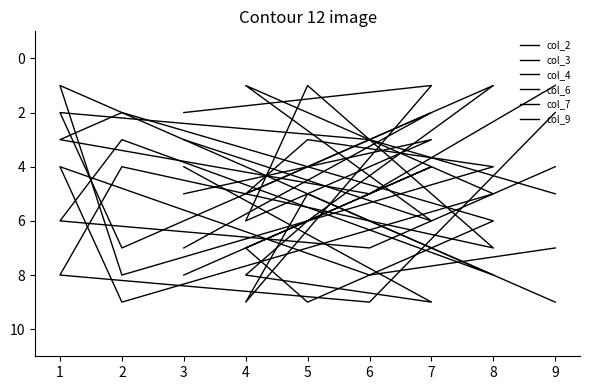

In col_6, how many points are higher than both neighbors (excluding endpoints)?

3